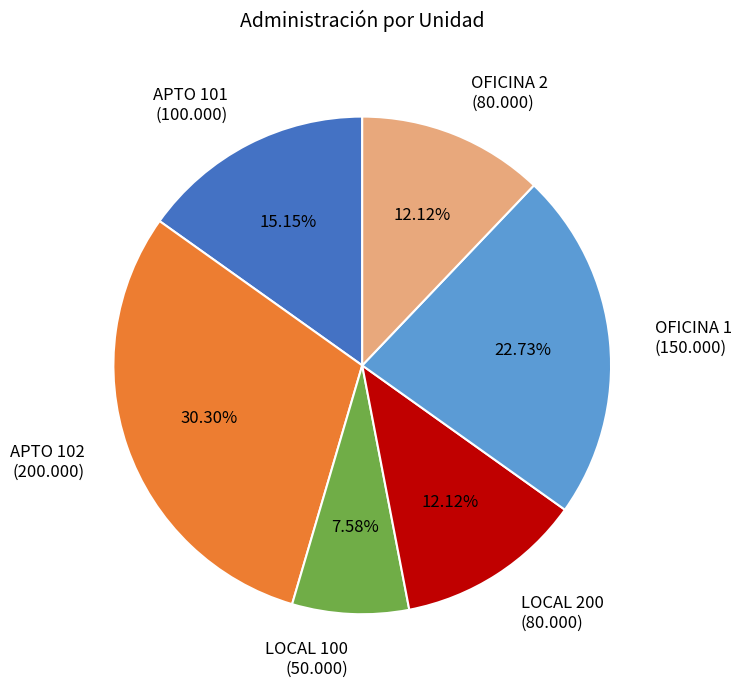

How many segments does this pie chart have?

6